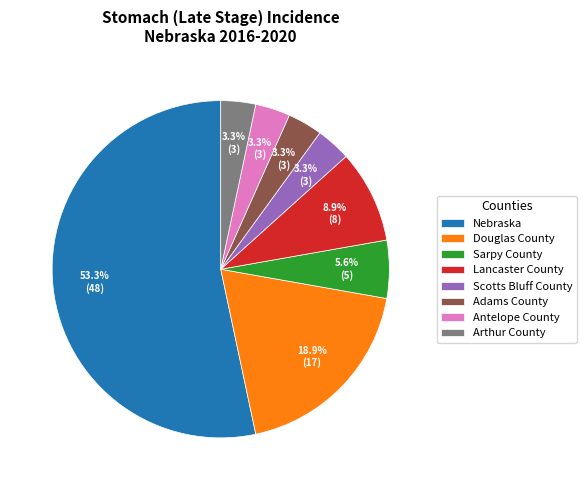

To the nearest percent, what is the average slice percentage?

12%